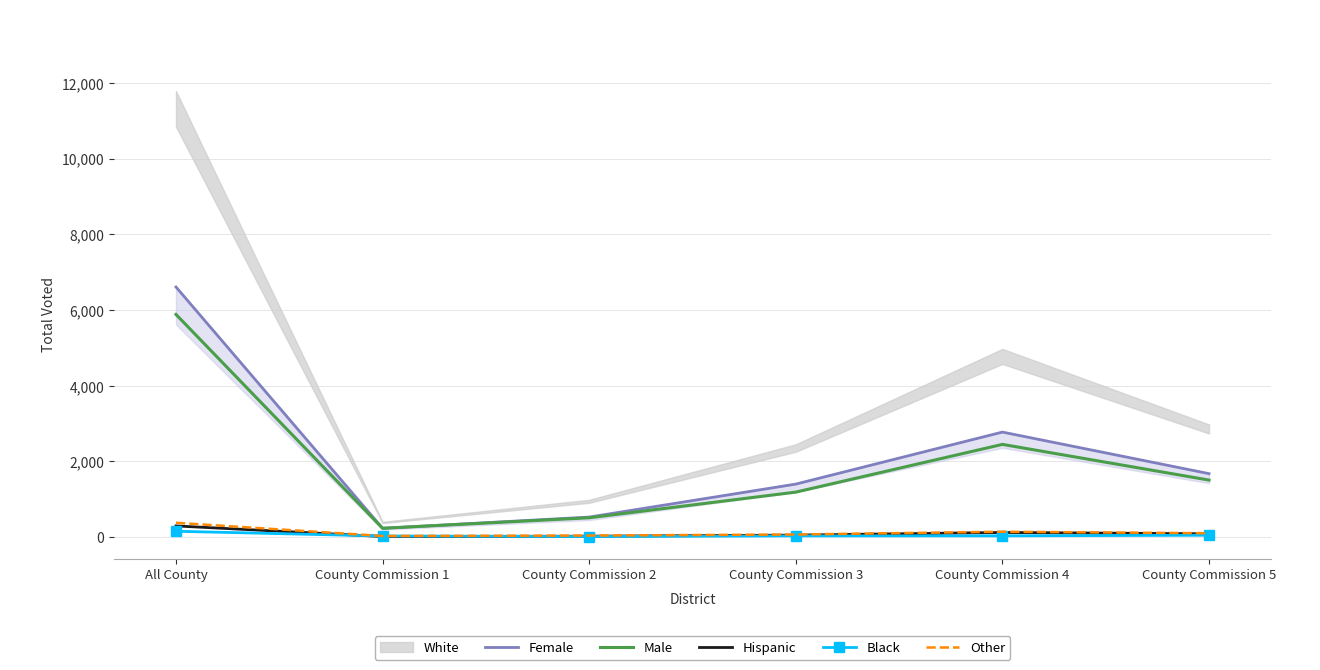

What is the sum of all Other values?

754